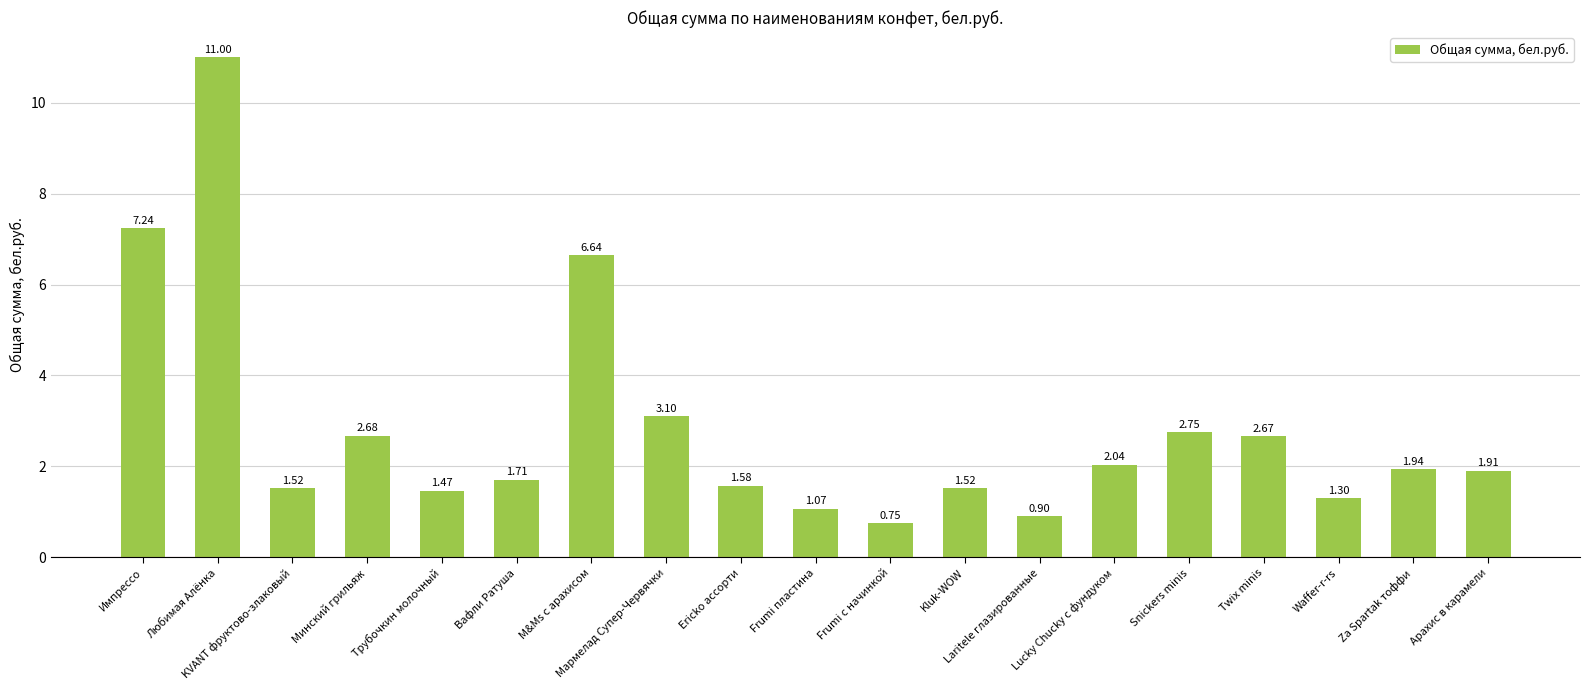

At which label is the value closest to 5?

M&Ms с арахисом